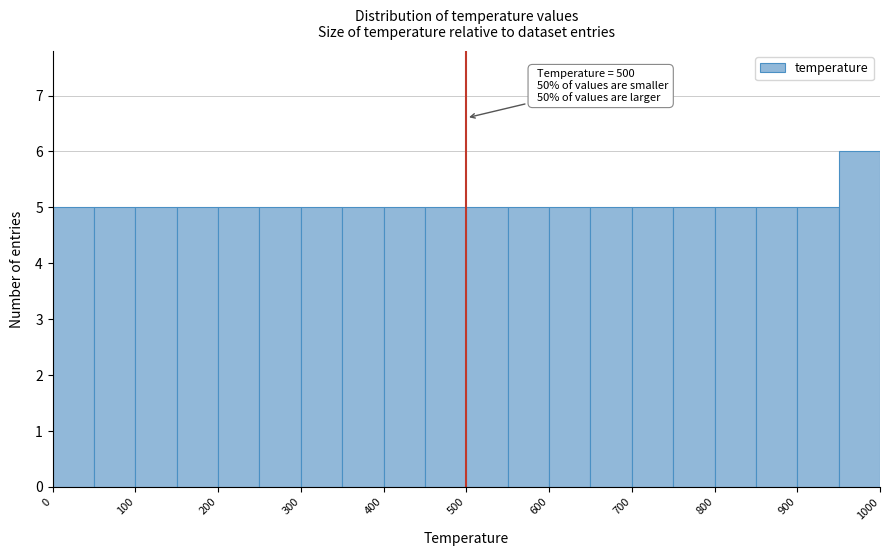

Which range on the x-axis has the tallest bar?

950 to 1000